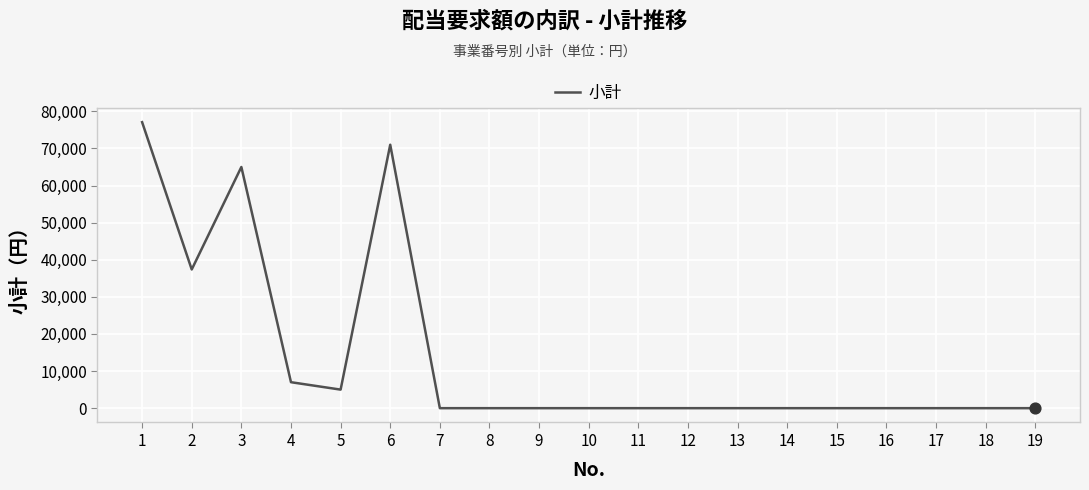

What is the change in value from 4 to 16?

-7000